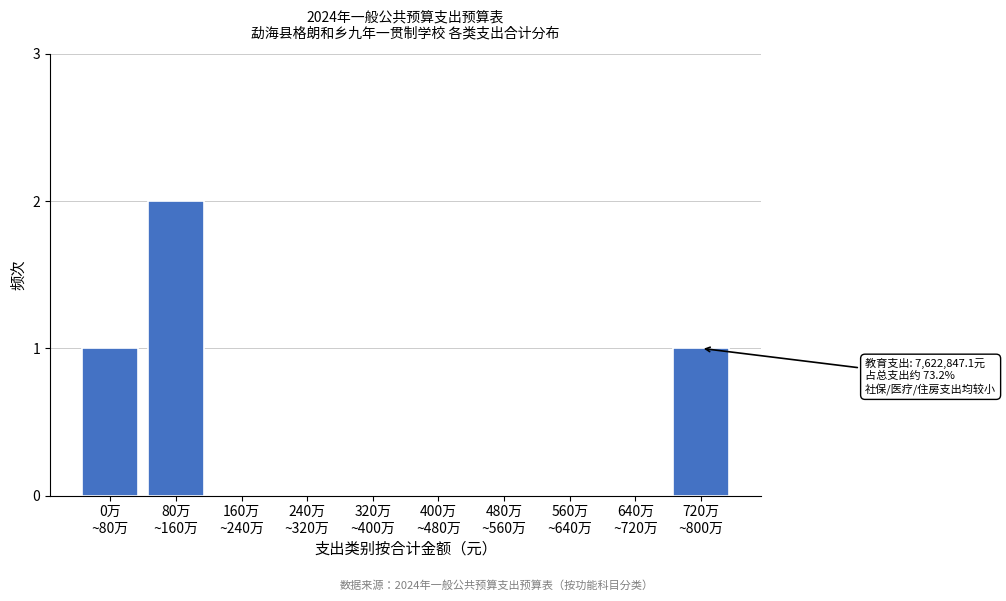

What is the sum of all values?

4